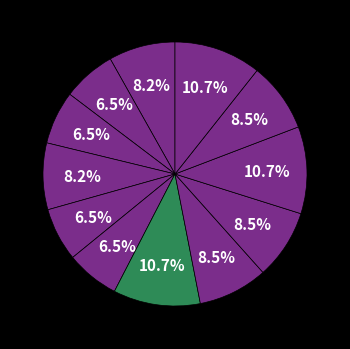

Count the number of slices in the pie.

12